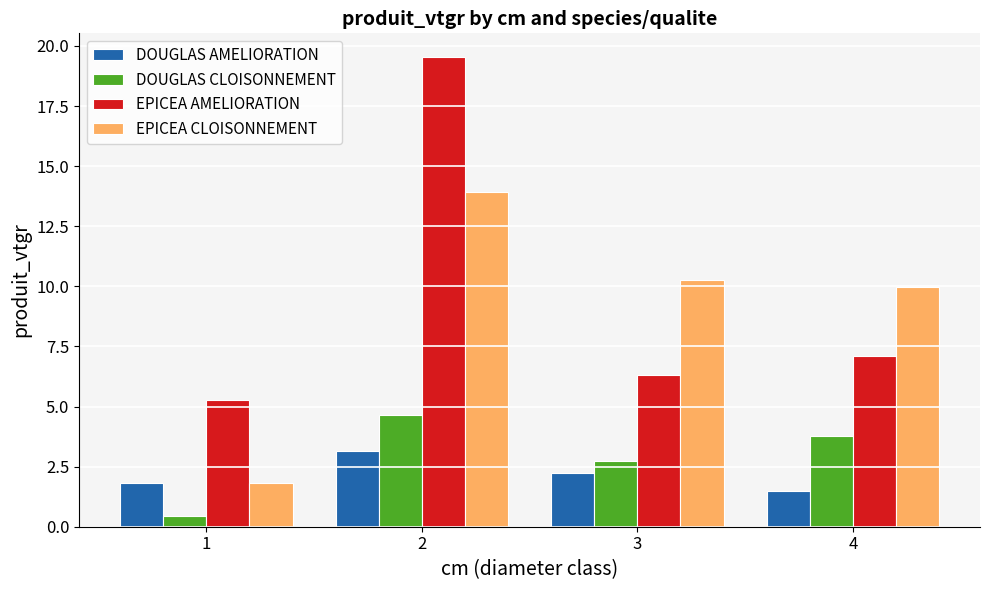

Is the value of EPICEA CLOISONNEMENT at 2 greater than the value of EPICEA AMELIORATION at 3?

Yes